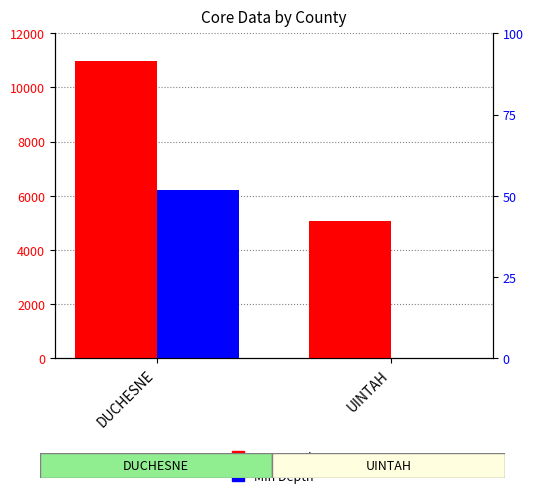

What is the label of the 2nd bar from the left?

UINTAH